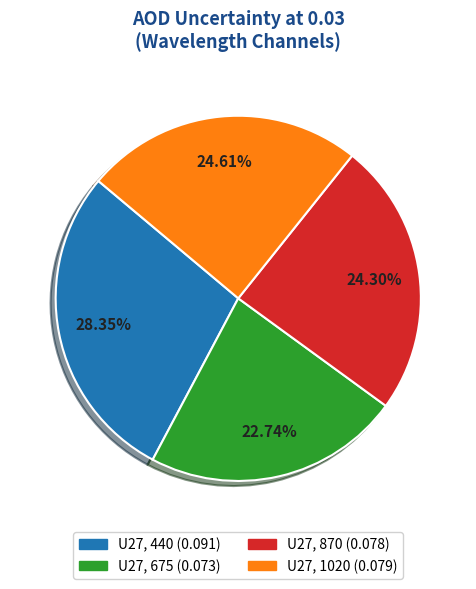

What percentage is the U27, 440 slice, to the nearest percent?

28%